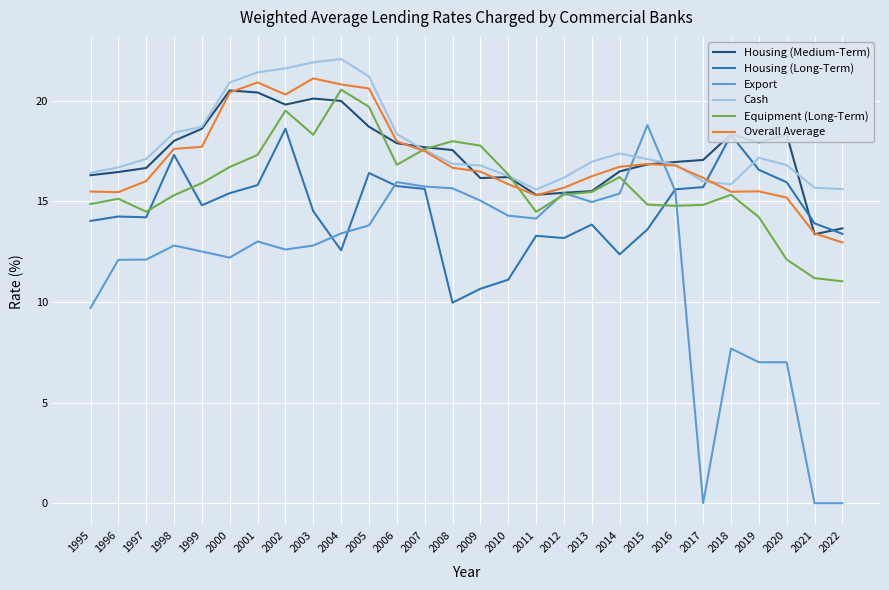

Does the chart display data point markers on the line(s)?

No